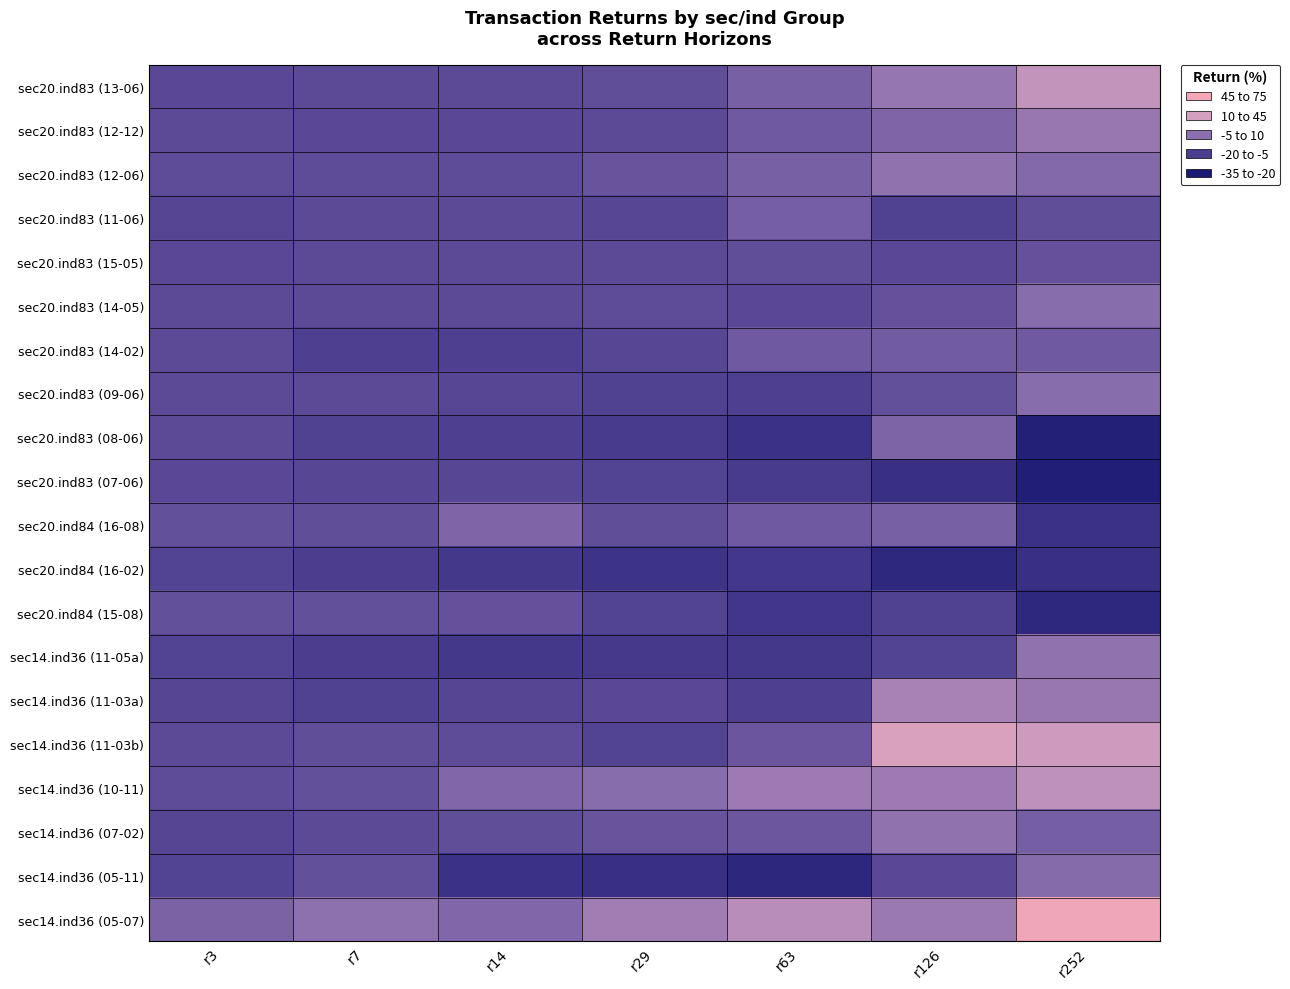

Which series has the largest total across all categories?

sec14.ind36 (05-07)